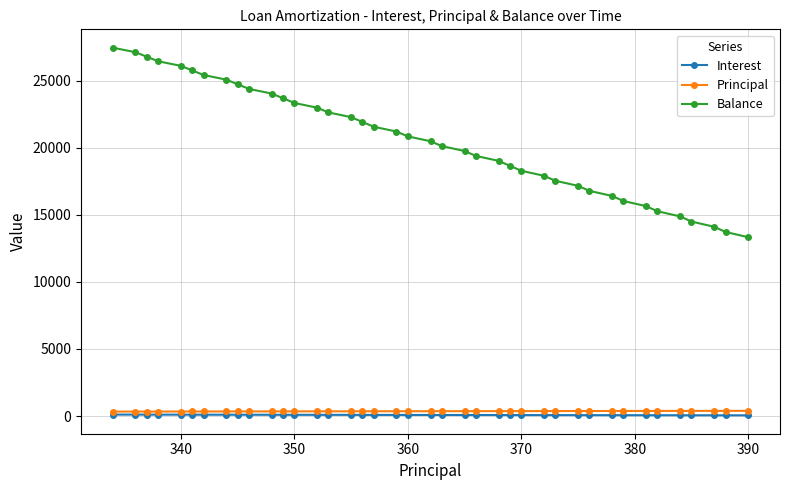

What is the sum of all Interest values?

3313.5